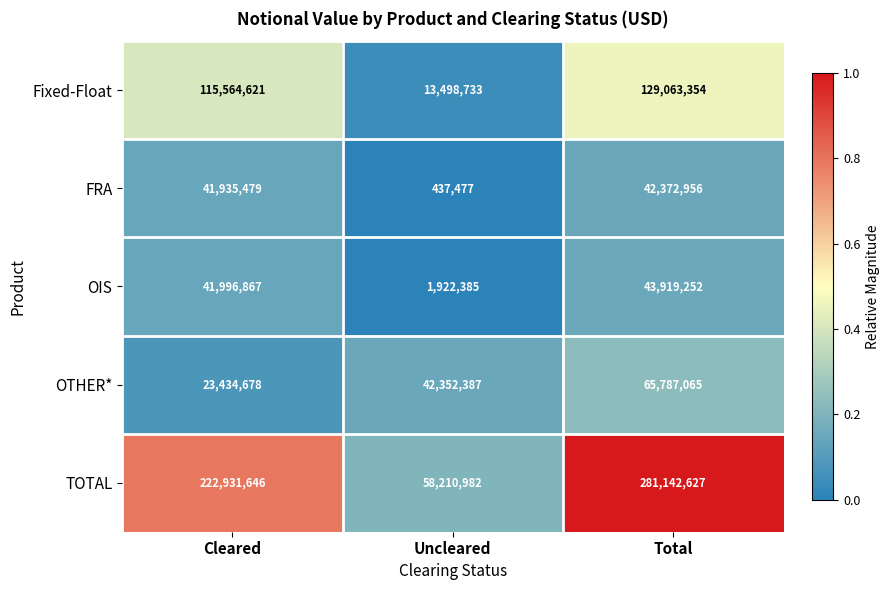

What is the minimum value shown in the chart?

437477